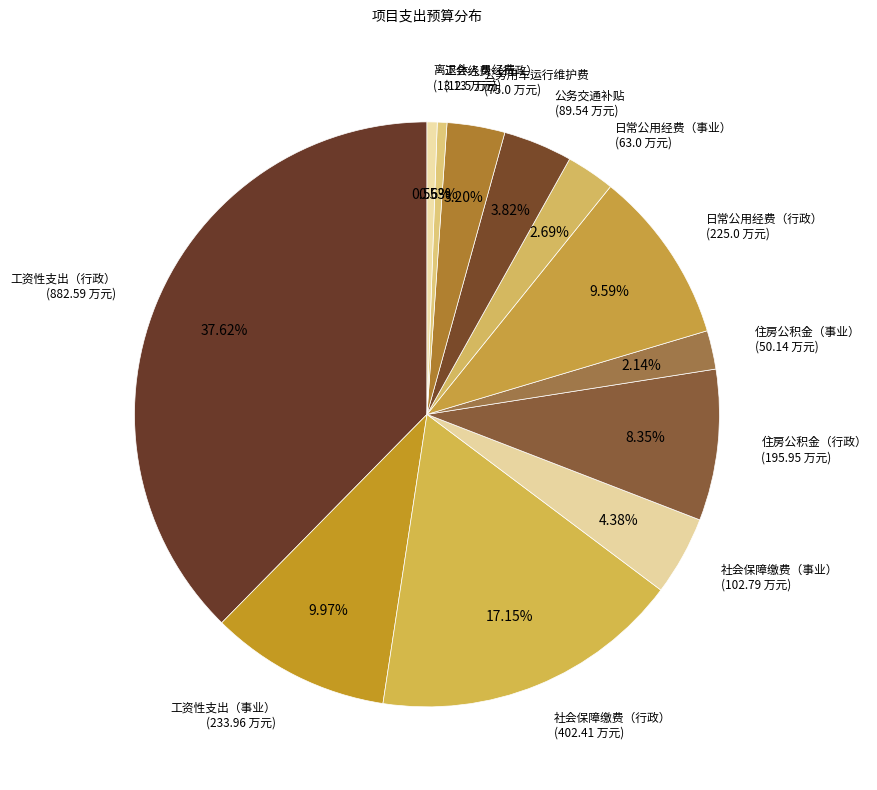

Count the number of slices in the pie.

12